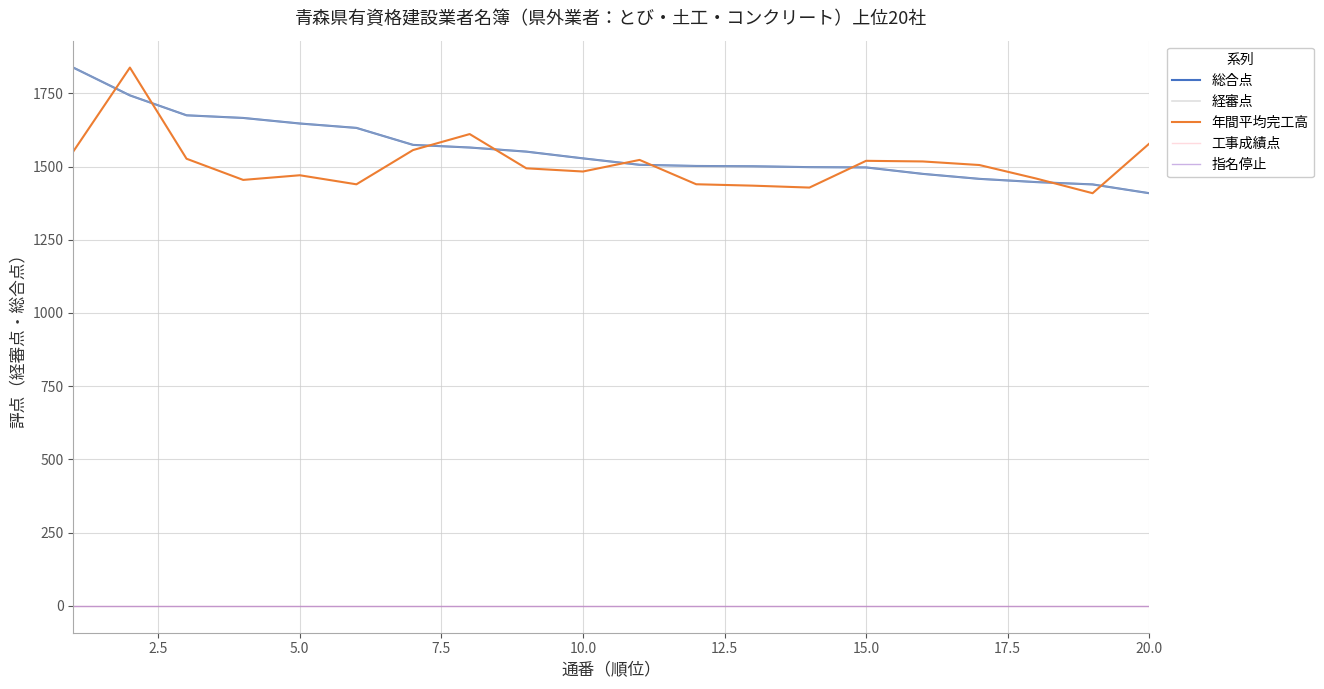

How many lines are shown in the chart?

5